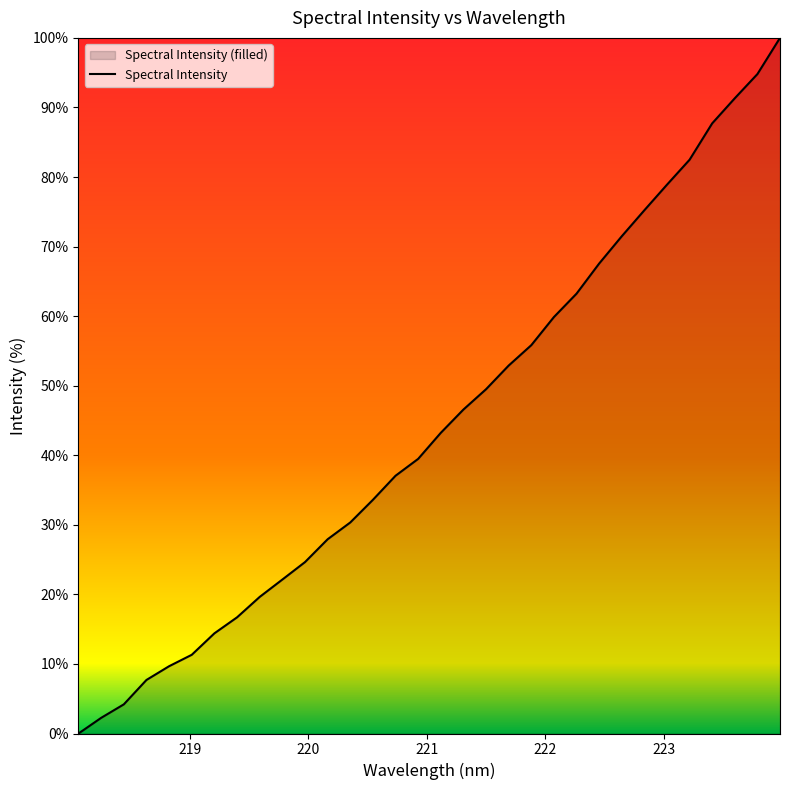

What is the greatest value displayed?

100.0